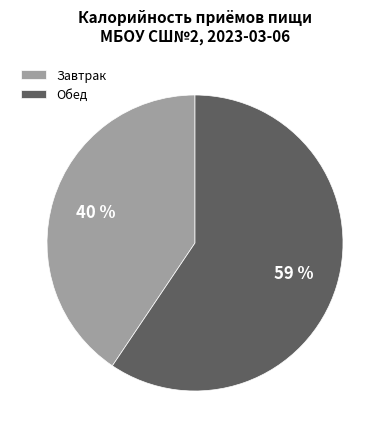

Is there any slice that represents more than half of the pie?

Yes